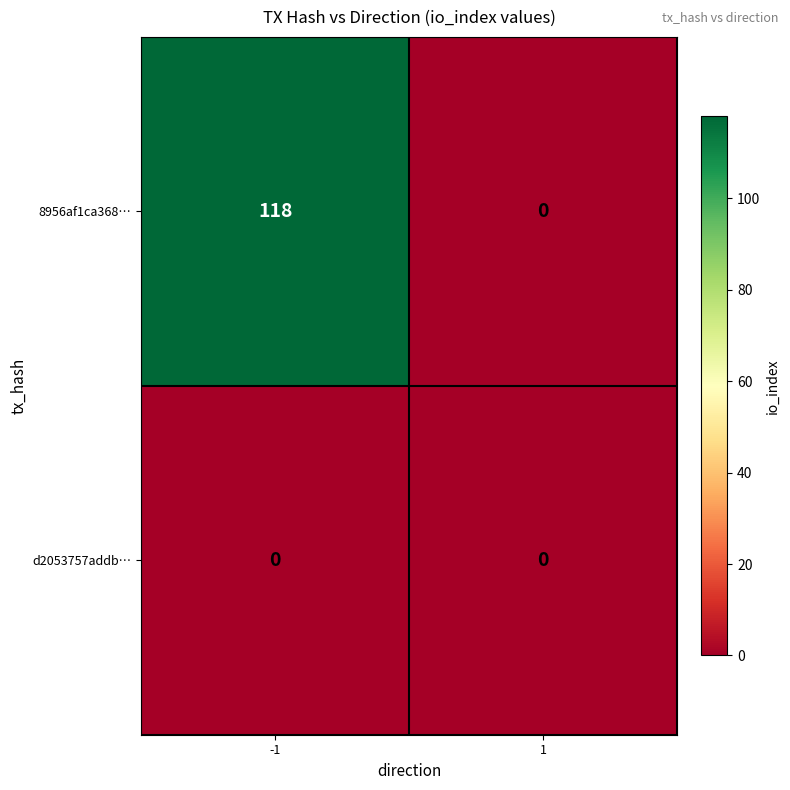

Reading left to right, extract all data points from this chart.

8956af1ca368…: -1=118	1=0
d2053757addb…: -1=0	1=0